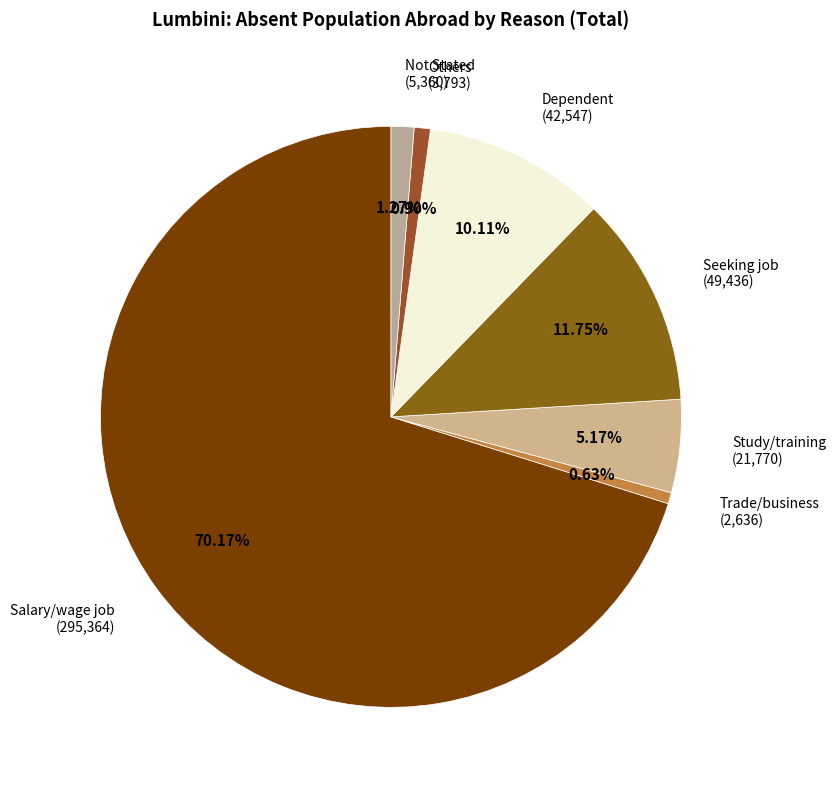

What is the largest slice in the pie chart?

Salary/wage job